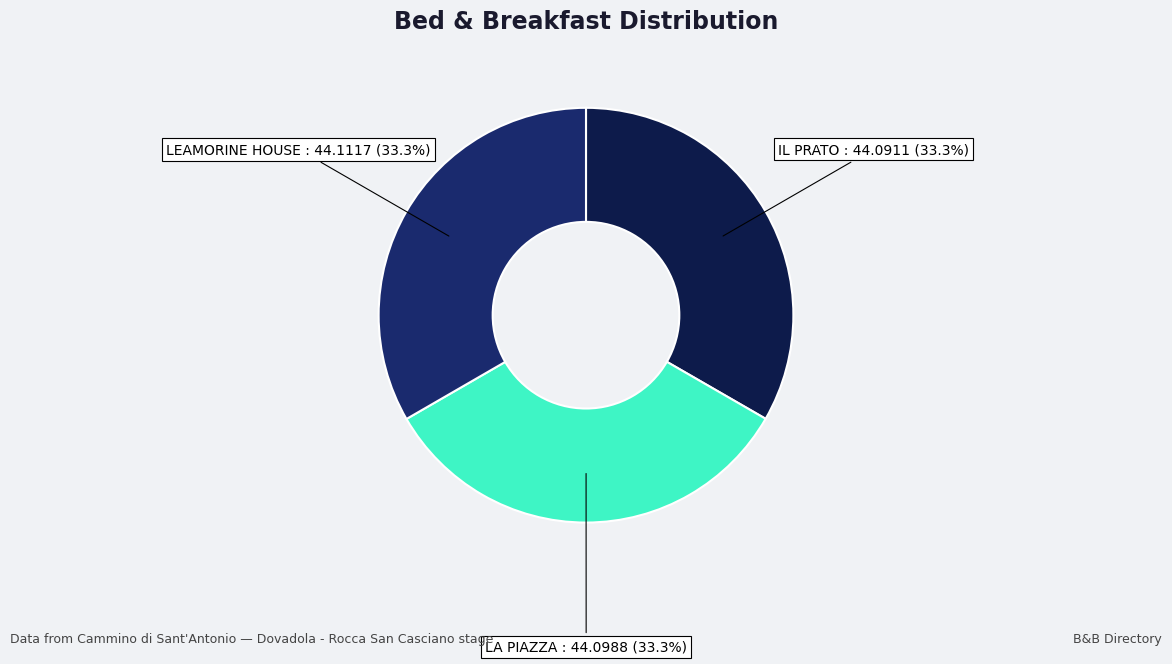

Is there any slice that represents more than half of the pie?

No